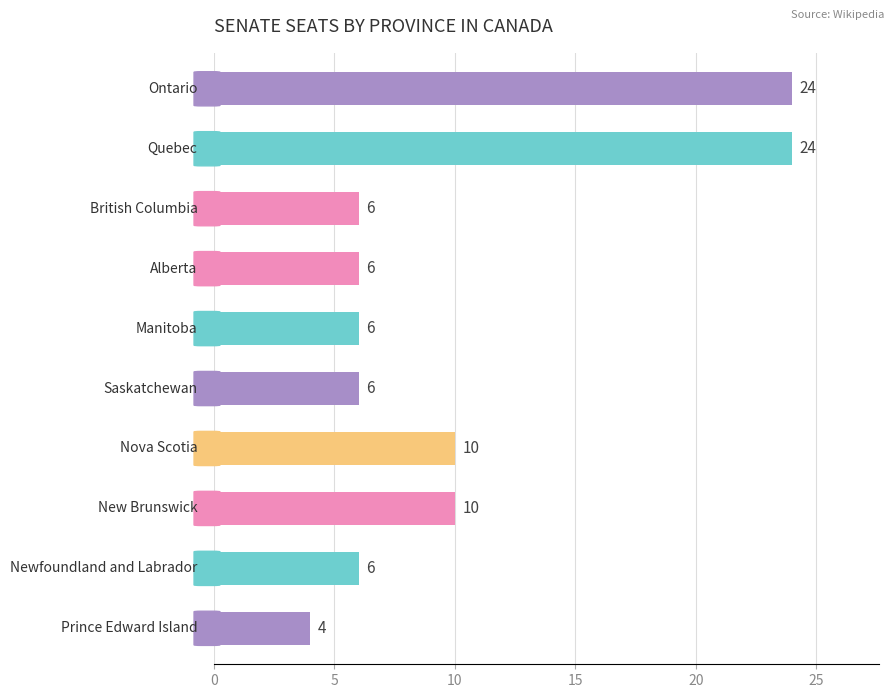

What is the difference between the maximum and minimum values?

20